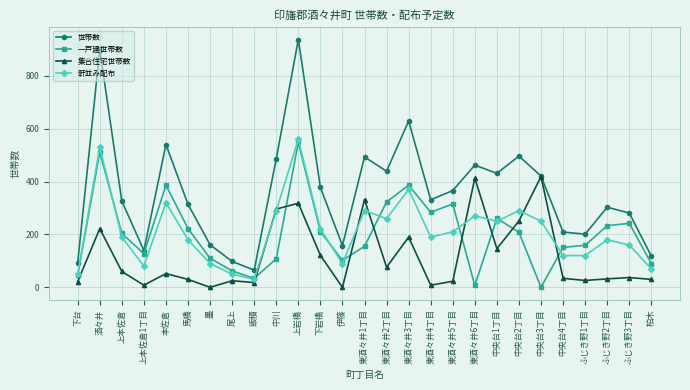

In 世帯数, how many points are lower than both neighbors (excluding endpoints)?

7